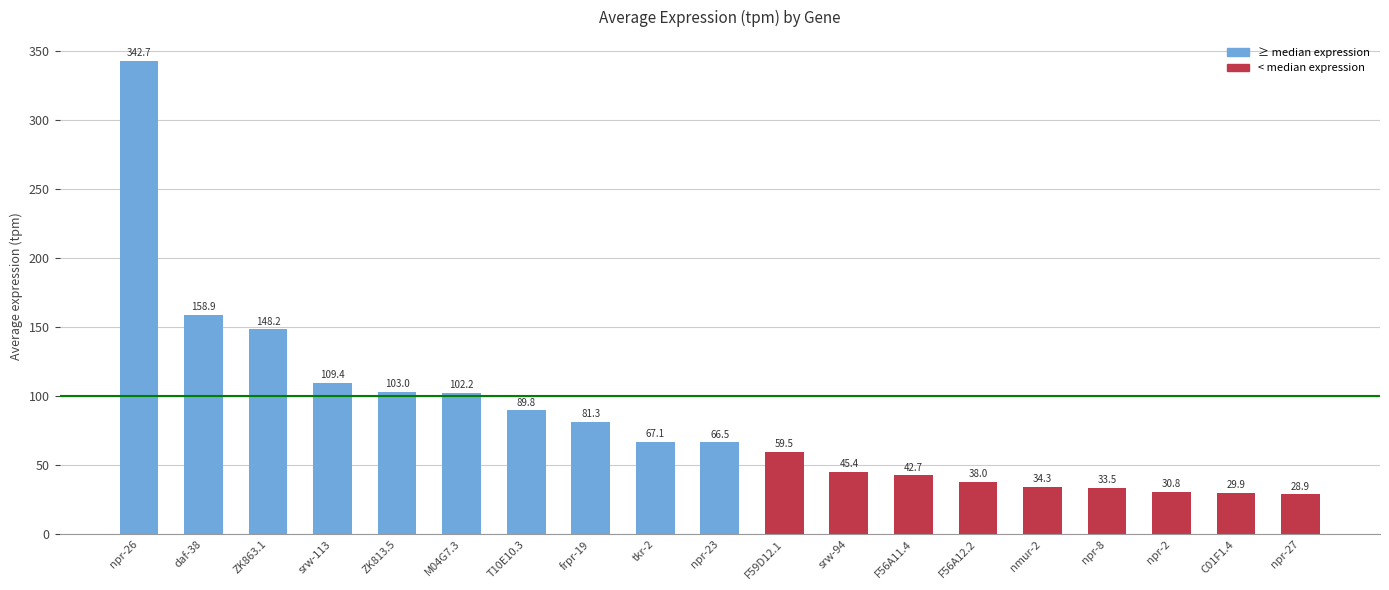

What is the smallest value displayed?

28.9